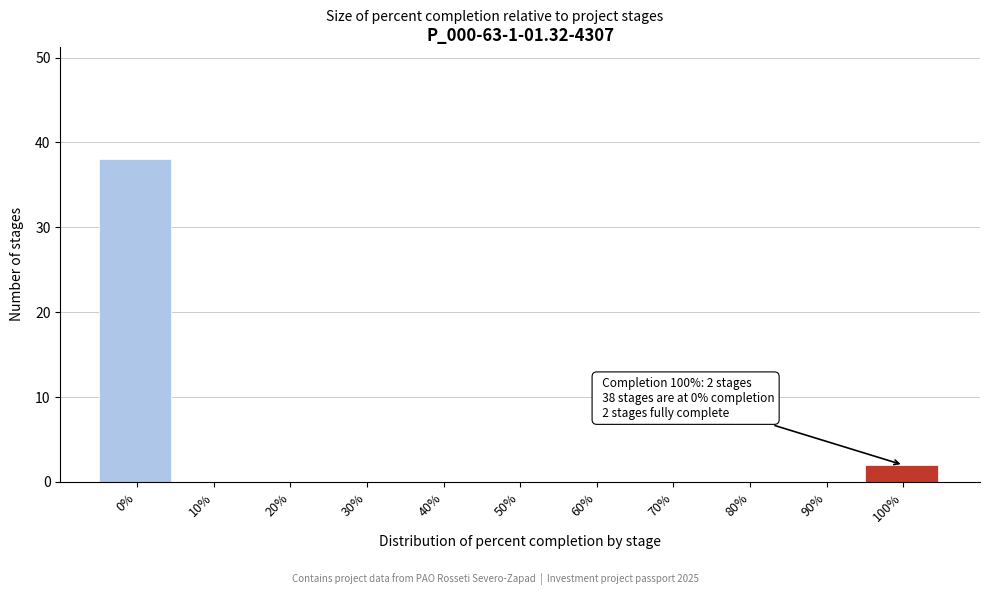

Reading left to right, list all the values displayed in this chart.

0%=38	10%=0	20%=0	30%=0	40%=0	50%=0	60%=0	70%=0	80%=0	90%=0	100%=2